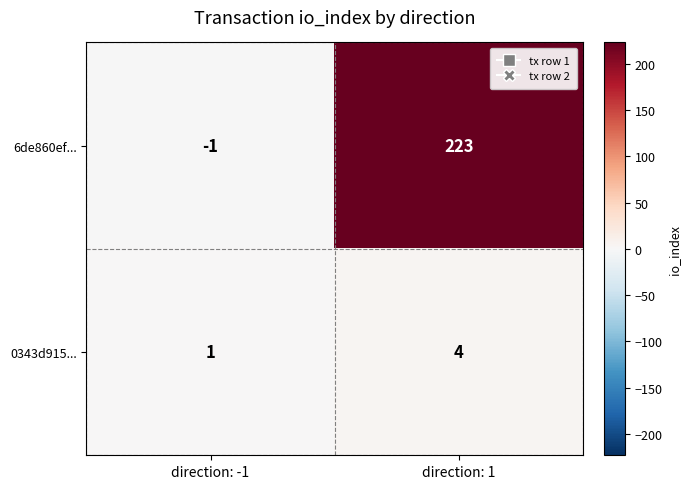

How many categories are shown in the chart?

2